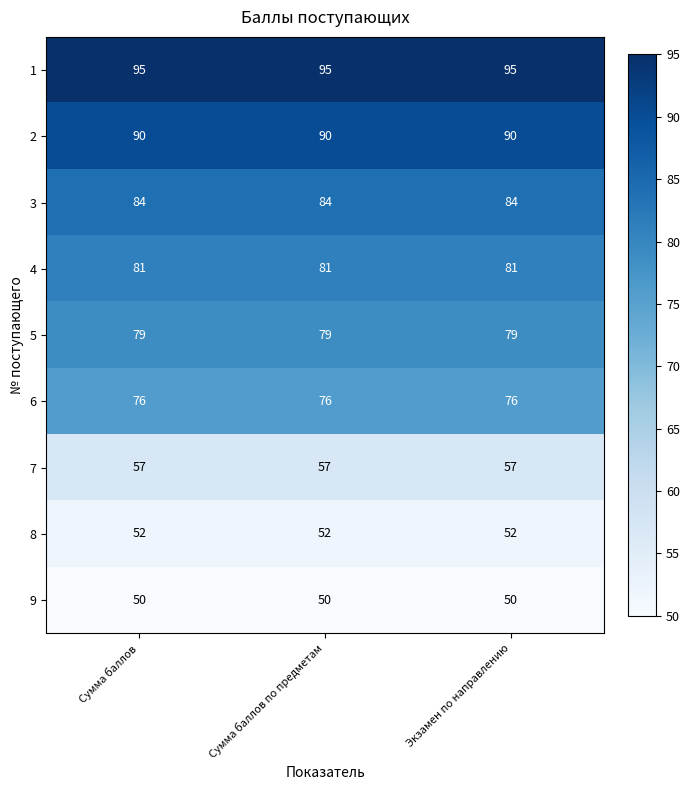

Is it true that 5 equals 79 at Экзамен по направлению?

True